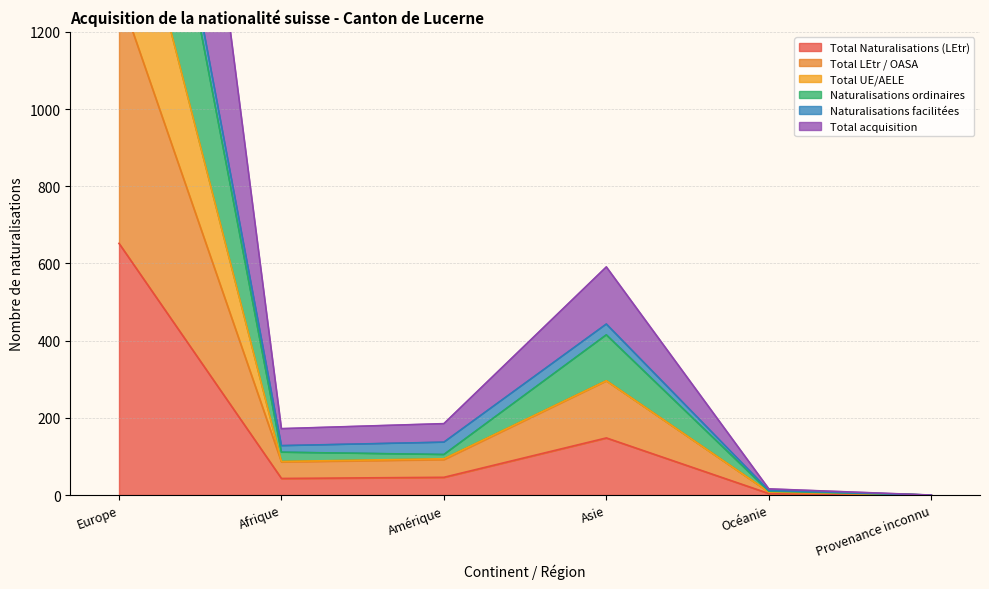

What is the difference between the highest and lowest values at Amérique?

139